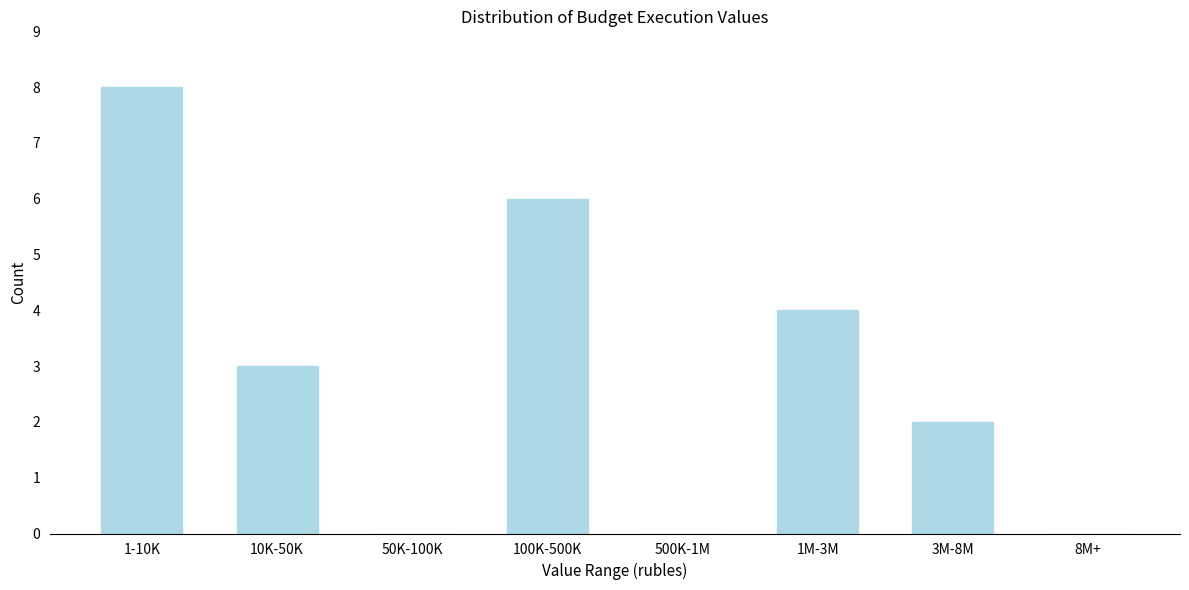

Reading right to left, transcribe all the data shown in this chart.

8M+=0	3M-8M=2	1M-3M=4	500K-1M=0	100K-500K=6	50K-100K=0	10K-50K=3	1-10K=8